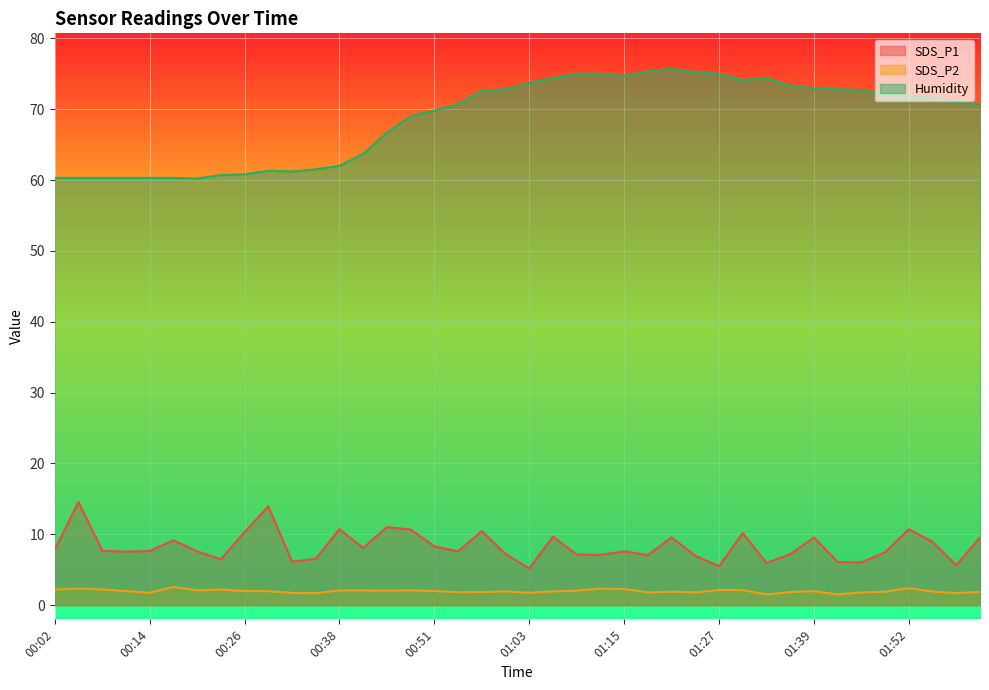

List the labels in order of Humidity value, smallest first.

00:20, 00:02, 00:05, 00:08, 00:11, 00:14, 00:17, 00:23, 00:26, 00:32, 00:29, 00:35, 00:38, 00:41, 00:44, 00:47, 00:51, 00:54, 02:01, 01:58, 01:55, 01:52, 01:49, 00:57, 01:46, 01:00, 01:42, 01:39, 01:36, 01:03, 01:30, 01:06, 01:33, 01:15, 01:09, 01:12, 01:27, 01:24, 01:18, 01:21